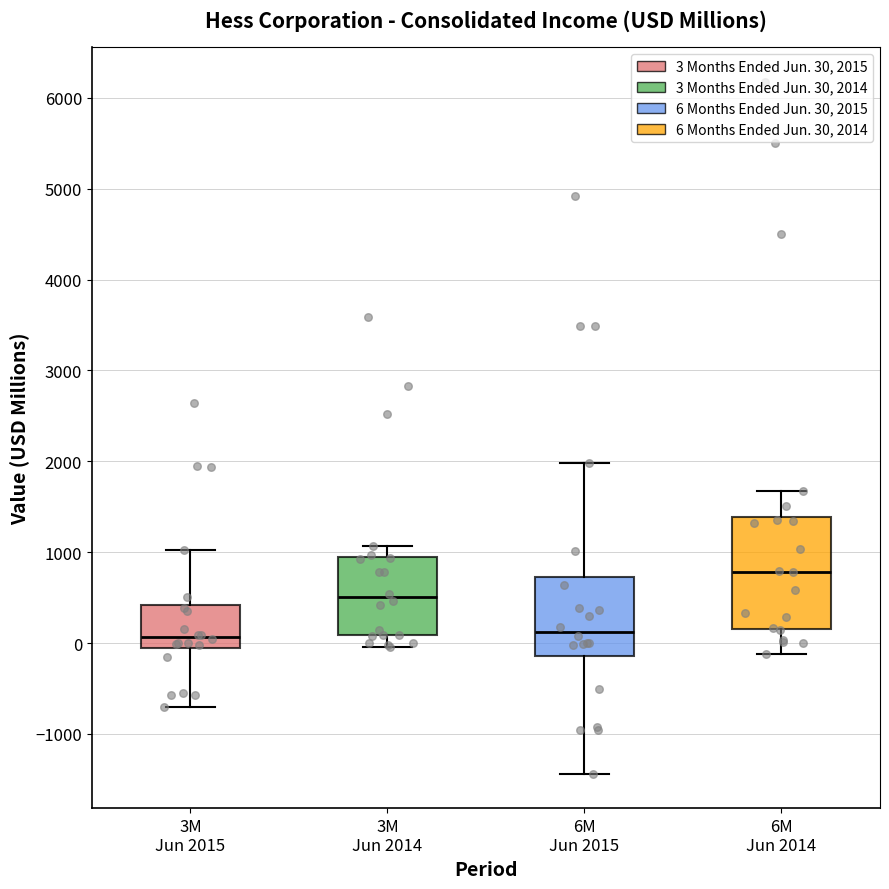

Reading left to right, transcribe this box plot: for each box, give where its median line is, the range the box spans, and where its two whiskers end, as read against the y-axis. The values are not printed on the chart, so give them approximately, as read against the axis.

3M Jun 2015: median 100, box -100 to 400, whiskers -700 to 1000
3M Jun 2014: median 500, box 100 to 900, whiskers 0 to 1100
6M Jun 2015: median 100, box -100 to 700, whiskers -1400 to 2000
6M Jun 2014: median 800, box 200 to 1400, whiskers -100 to 1700